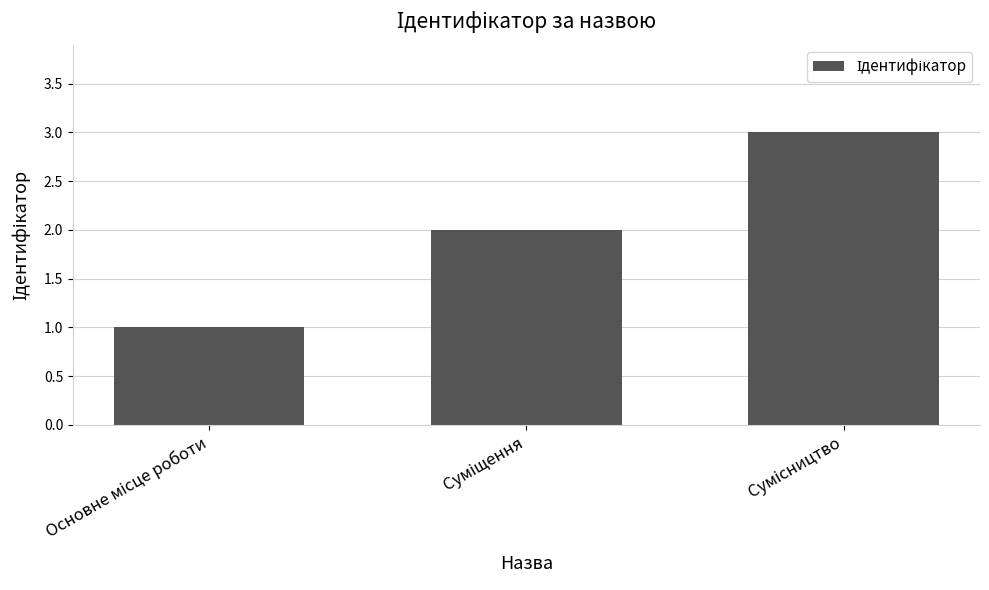

What is the maximum value shown in the chart?

3